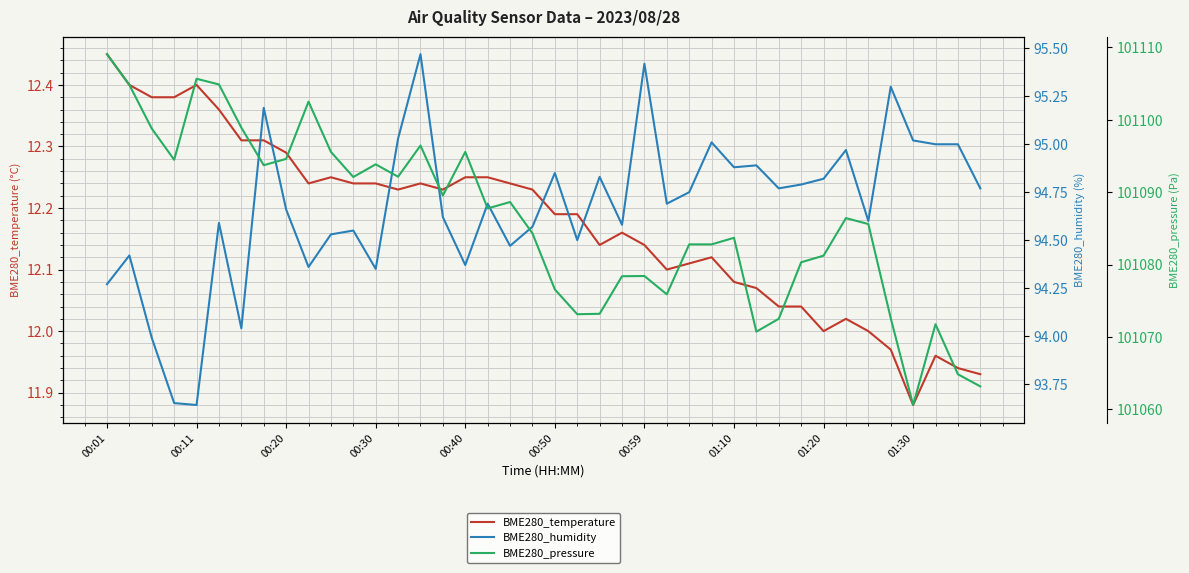

At which label does BME280_temperature reach its minimum?

01:30